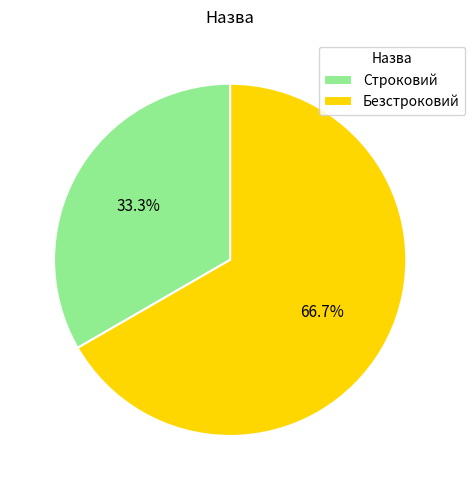

Approximately how many times larger is the value at Безстроковий compared to Строковий?

2.0